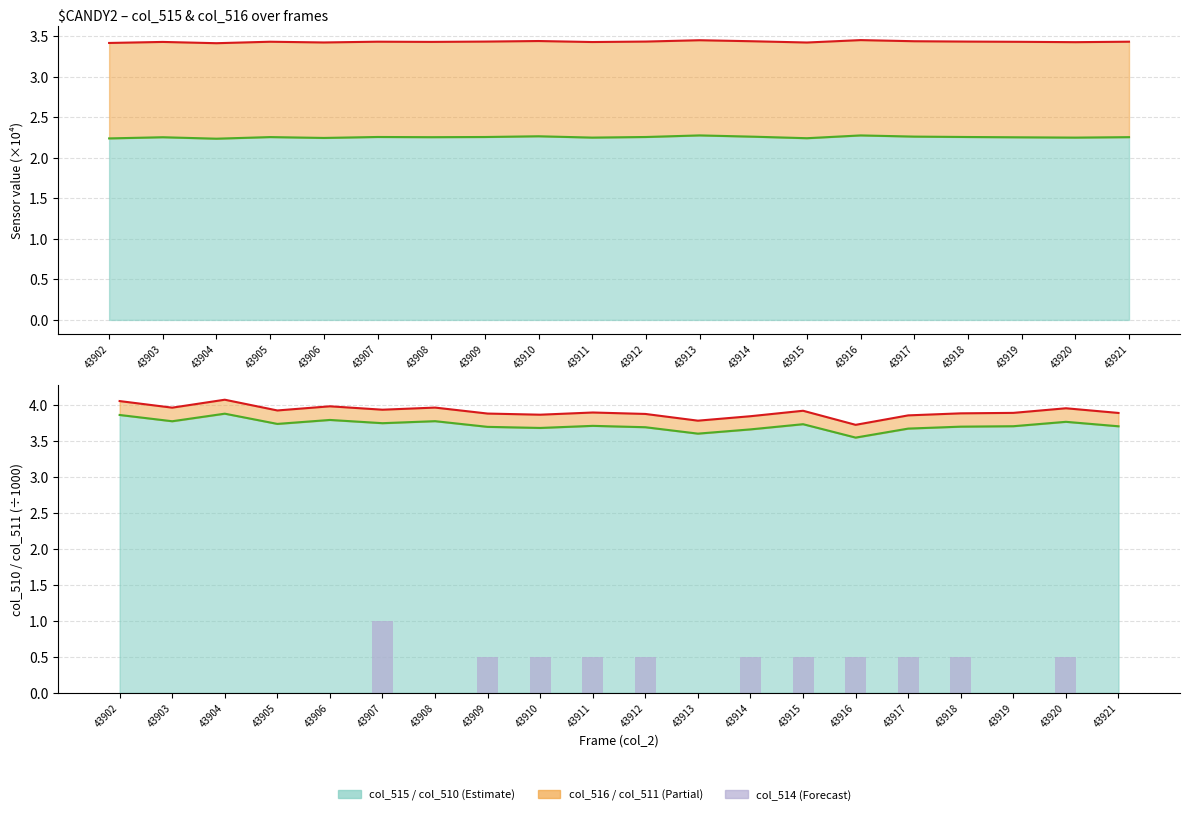

How many data points in col_514 are above 0?

11